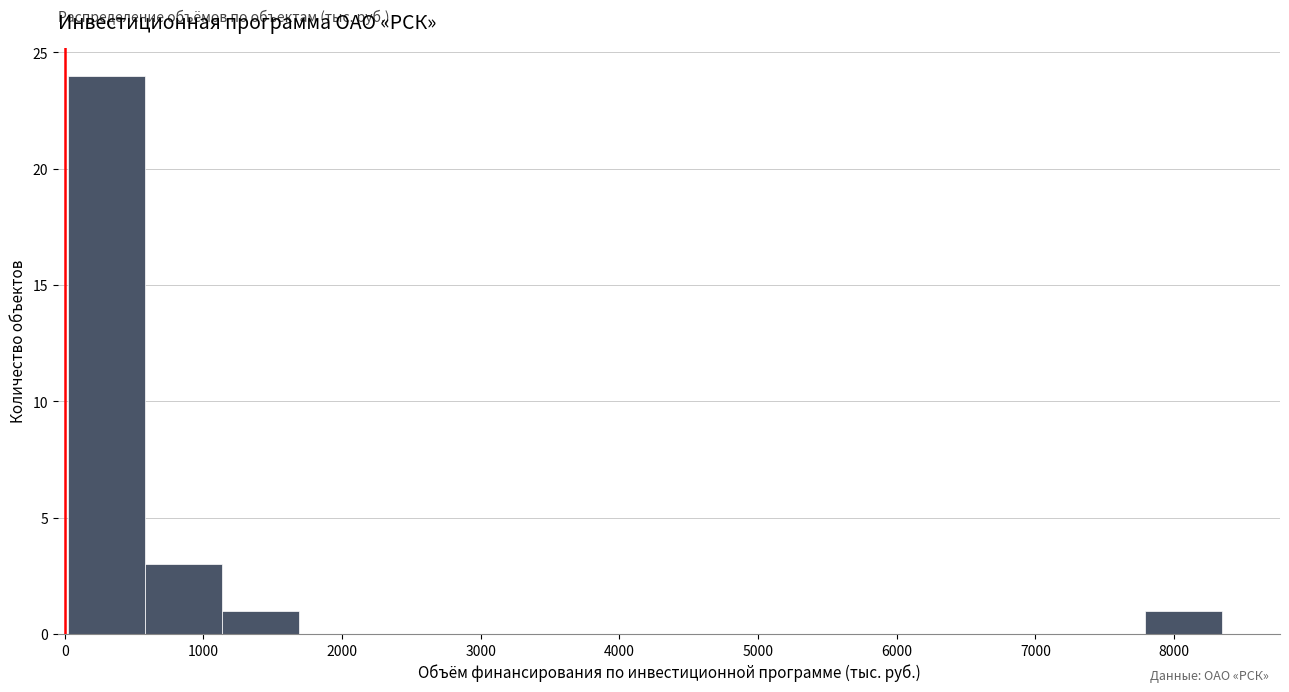

Reading left to right, transcribe this chart: for each bar, give the range it covers on the x-axis and its height. Neither the bar edges nor the heights are printed on the chart, so give them approximately, as read against the axes.

0 to 600: 24
600 to 1100: 3
1100 to 1700: 1
1700 to 2200: 0
2200 to 2800: 0
2800 to 3400: 0
3400 to 3900: 0
3900 to 4500: 0
4500 to 5000: 0
5000 to 5600: 0
5600 to 6100: 0
6100 to 6700: 0
6700 to 7200: 0
7200 to 7800: 0
7800 to 8300: 1